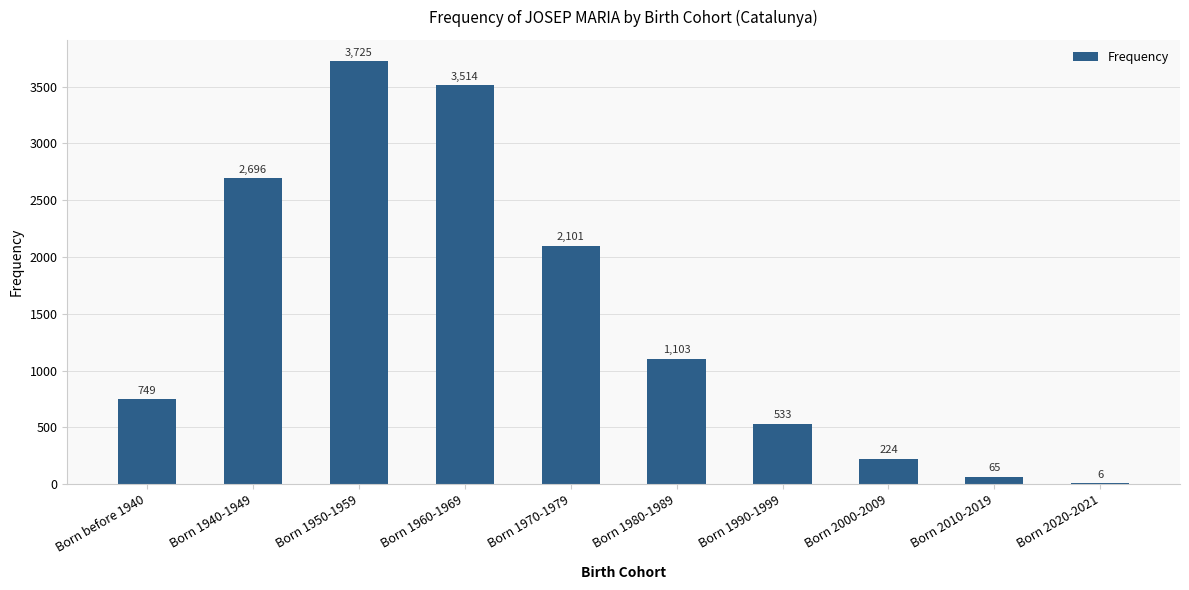

The value at Born 1980-1989 is 418. True or false?

False